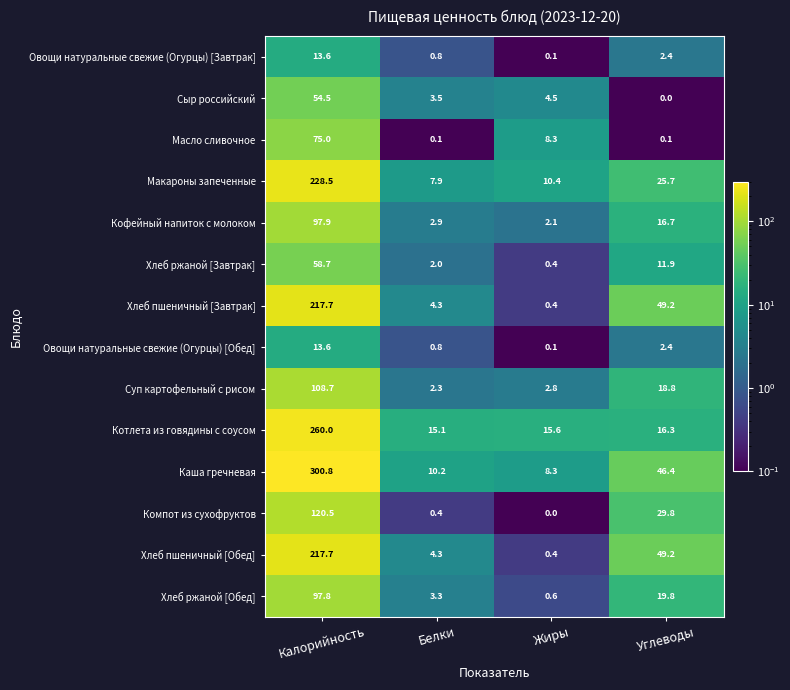

Read the Котлета из говядины с соусом value at Углеводы.

16.3